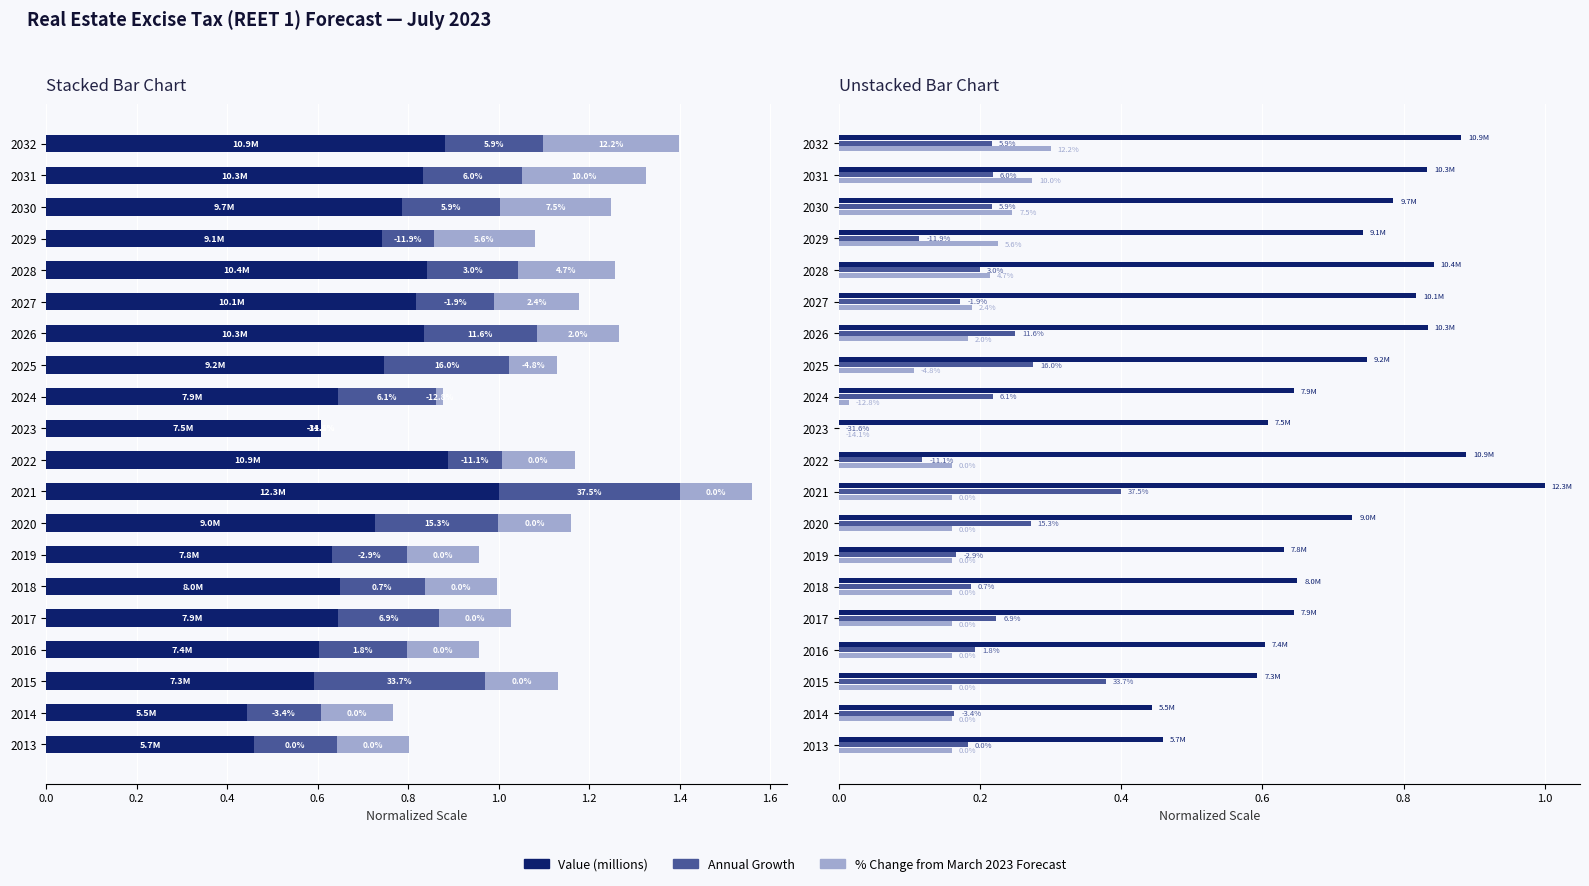

The Annual Growth series shows 0.2 at 2027. True or false?

False